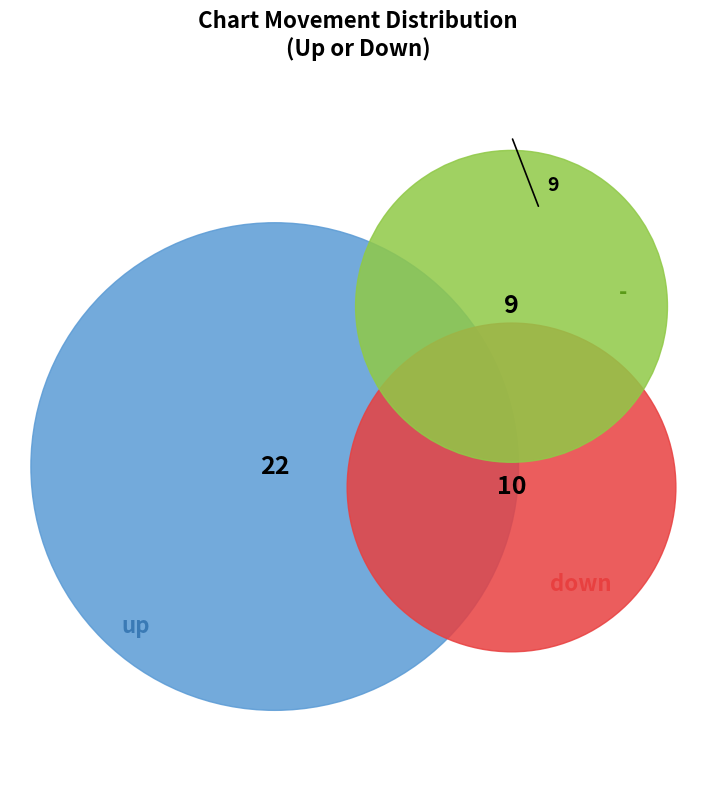

Which slice represents more than half of the pie?

up